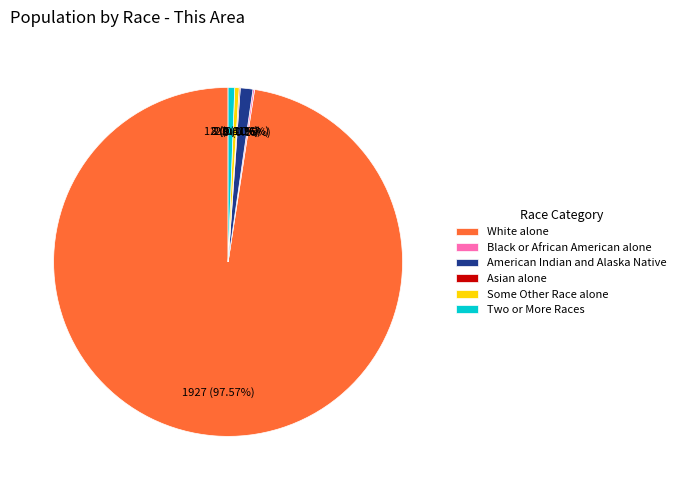

To the nearest percent, what is the difference between the largest and smallest slice percentages?

97%